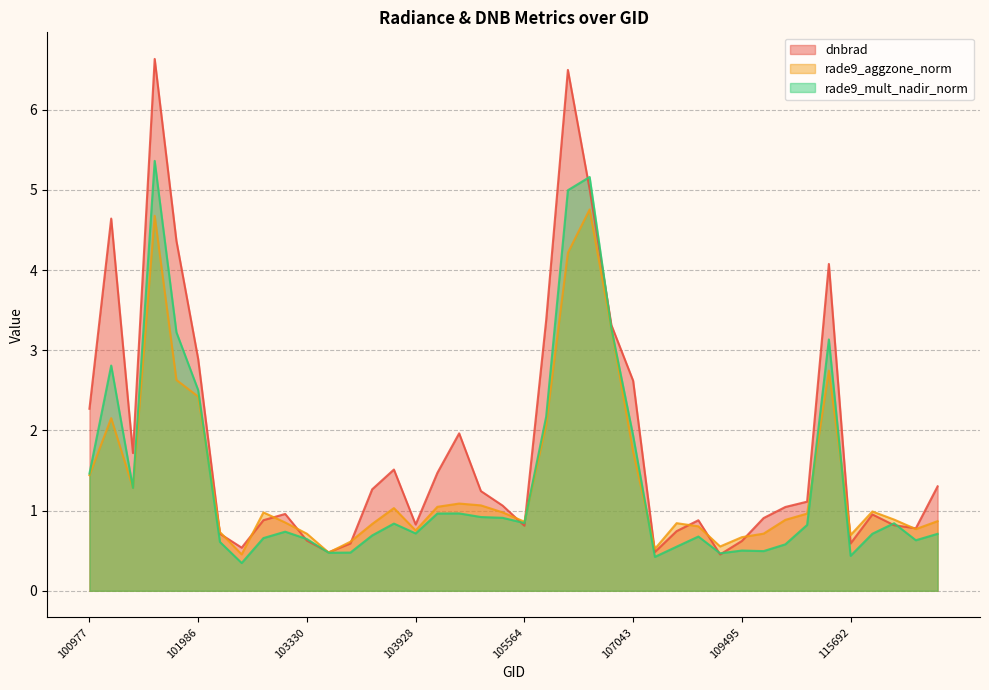

At which category is the sum across all series the highest?

101605